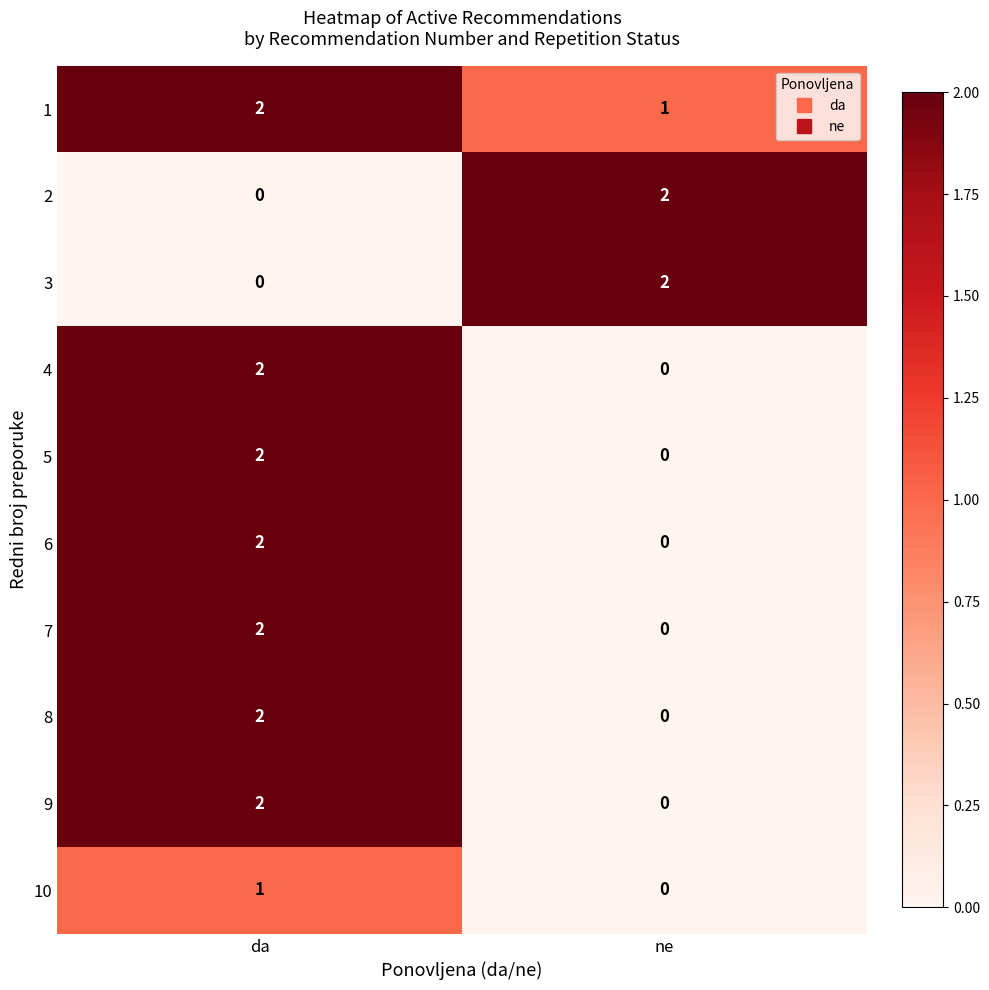

Reading right to left, extract all data points from this chart.

1: 1	2
2: 2	0
3: 2	0
4: 0	2
5: 0	2
6: 0	2
7: 0	2
8: 0	2
9: 0	2
10: 0	1